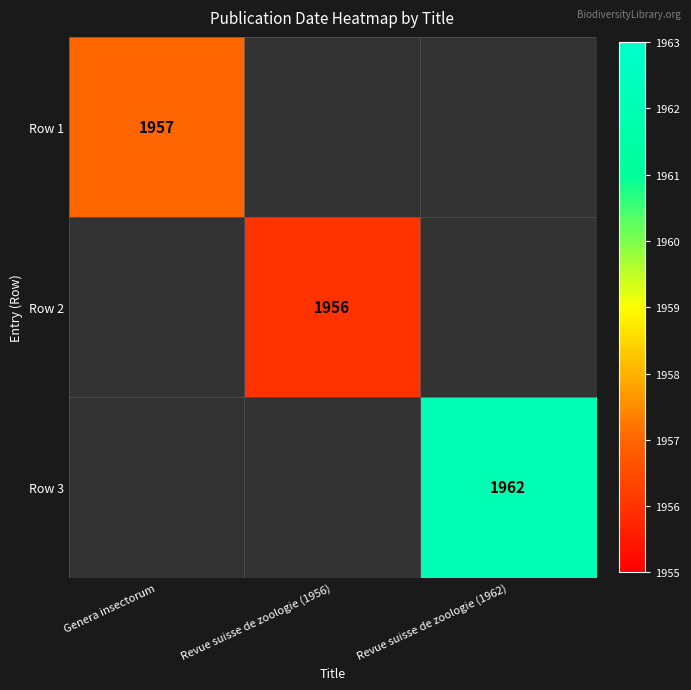

Is the value of Row 1 at Genera insectorum greater than the value of Row 3 at Revue suisse de zoologie (1962)?

No